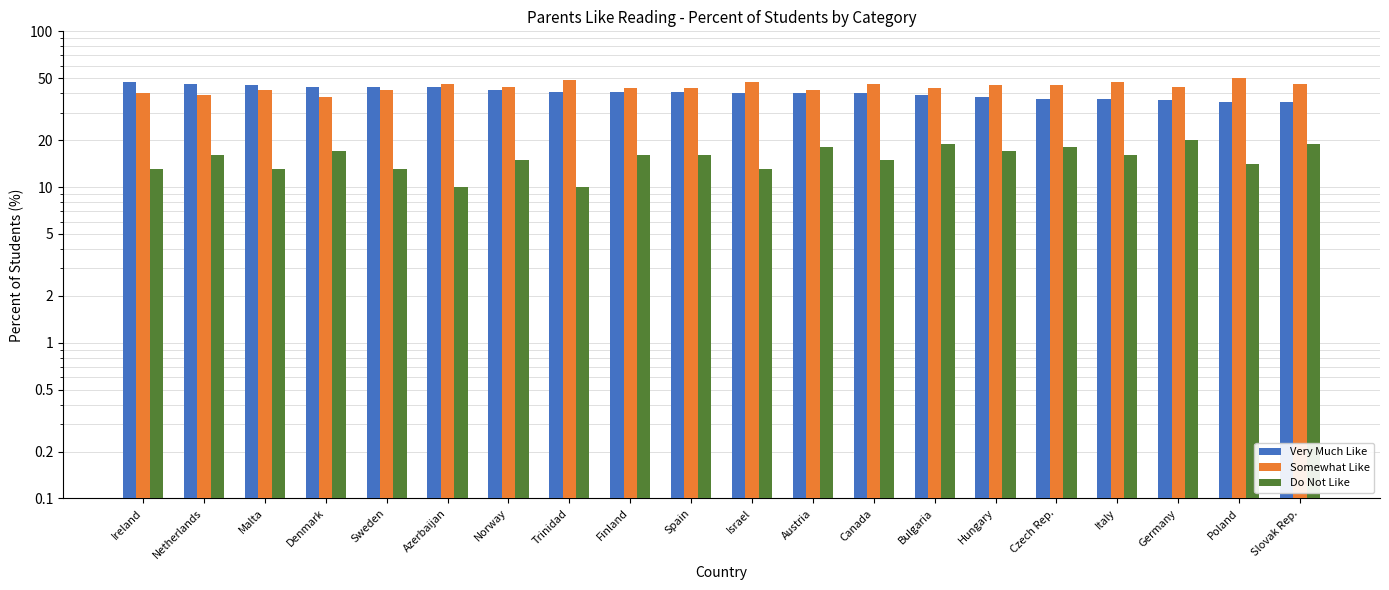

Which category has the highest value across all series?

Poland